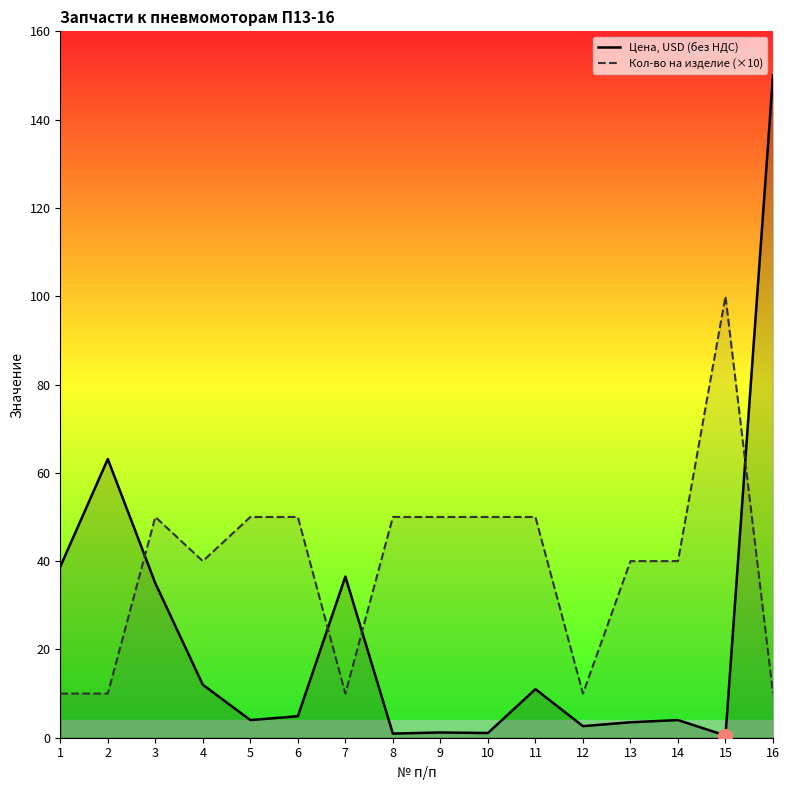

What is the sum of all Цена, USD (без НДС) values?

369.1